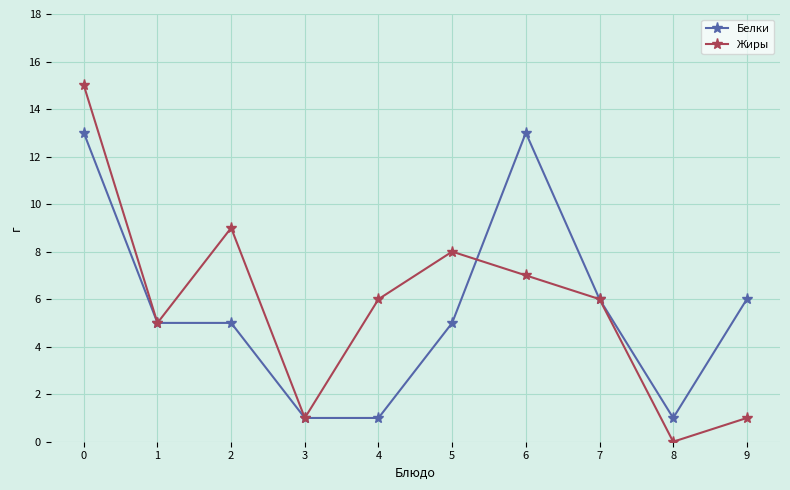

What is the sum of all Белки values?

56